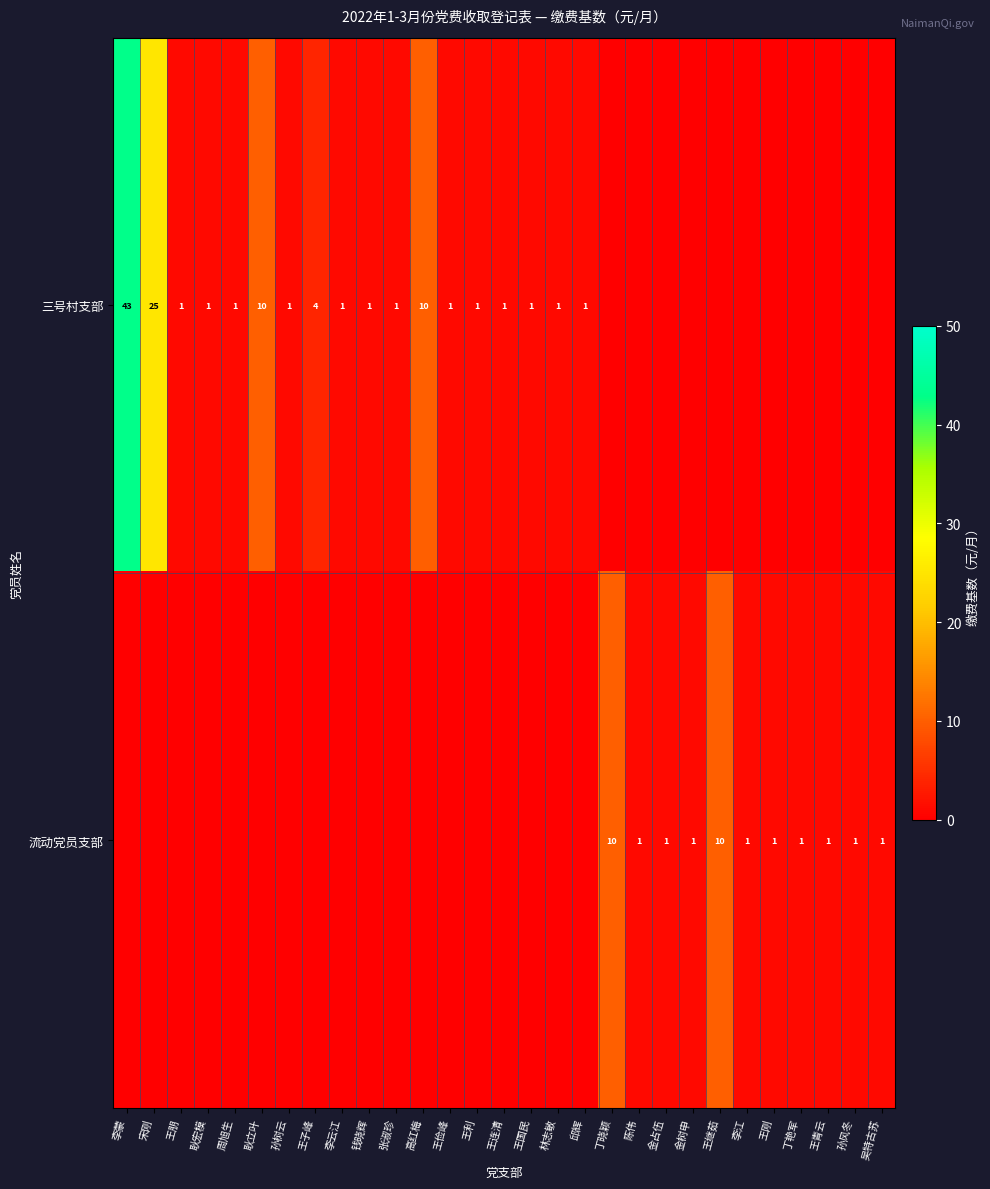

Is it true that 三号村支部 equals 25 at 宋刚?

True